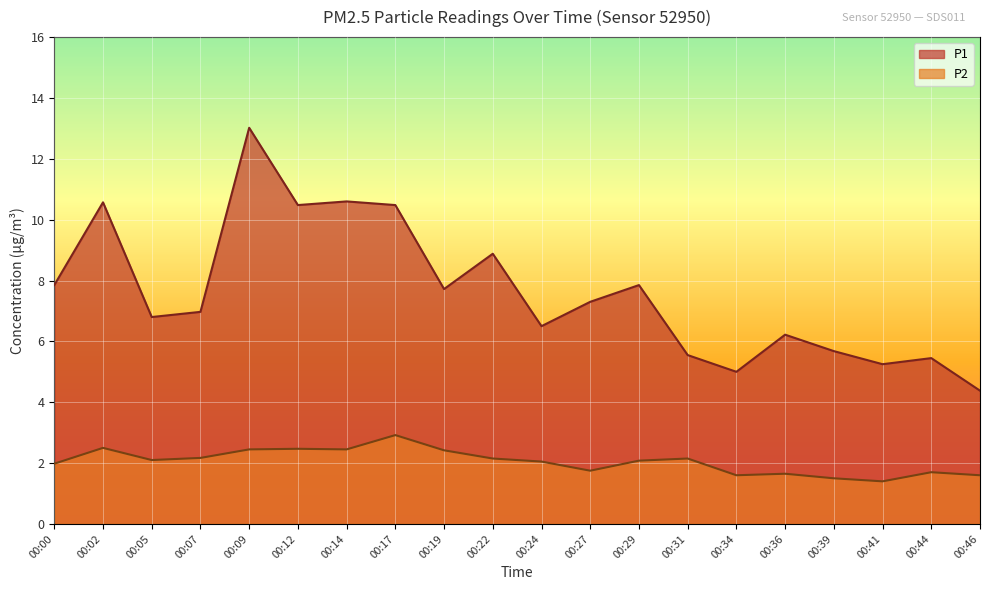

Rank the categories by P2 value from lowest to highest.

00:41, 00:39, 00:34, 00:46, 00:36, 00:44, 00:27, 00:00, 00:24, 00:29, 00:05, 00:22, 00:31, 00:07, 00:19, 00:09, 00:14, 00:12, 00:02, 00:17